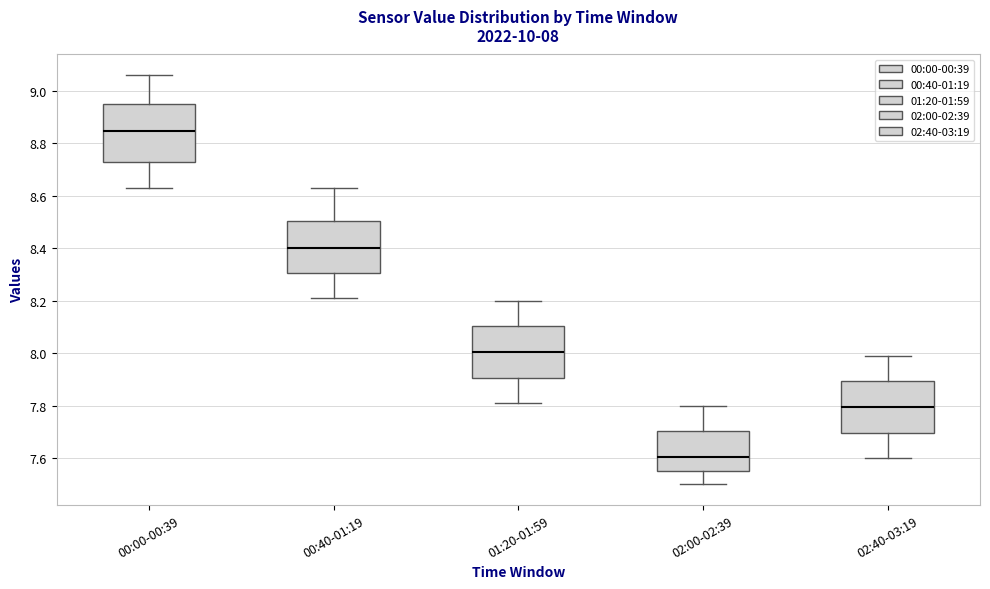

Which box has the highest median line?

00:00-00:39